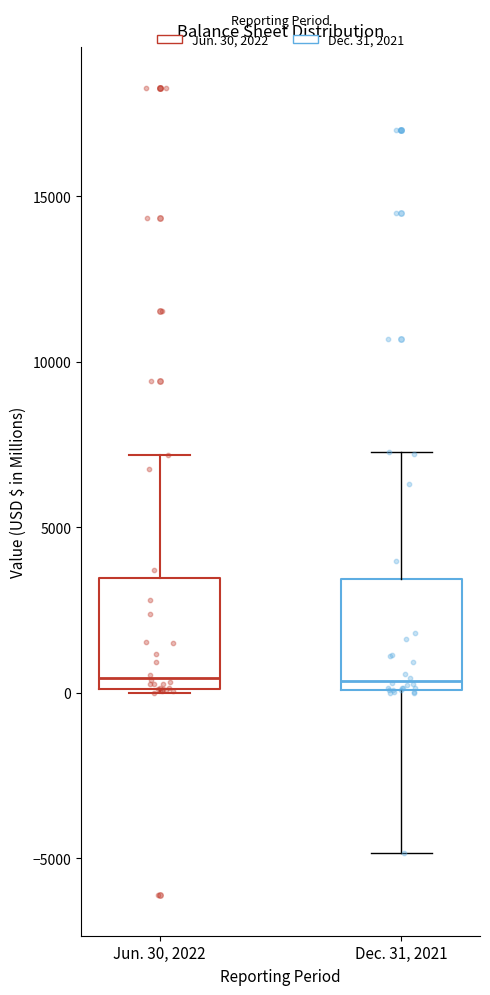

Reading left to right, read every box against the y-axis: the position of its median line, the range the box covers, and the ends of its whiskers. The values are not printed on the chart, so give them approximately, as read against the axis.

Jun. 30, 2022: median 500, box 0 to 3500, whiskers 0 to 7000
Dec. 31, 2021: median 500, box 0 to 3500, whiskers -5000 to 7500